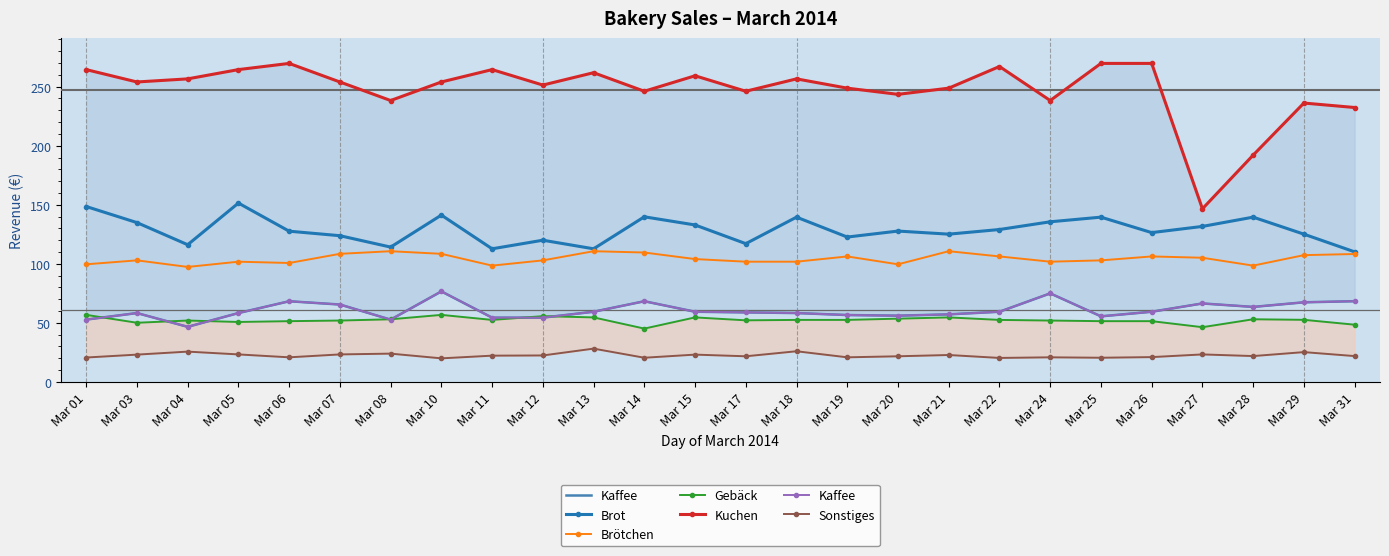

What is the difference between the Gebäck values at Mar 29 and Mar 25?

1.1